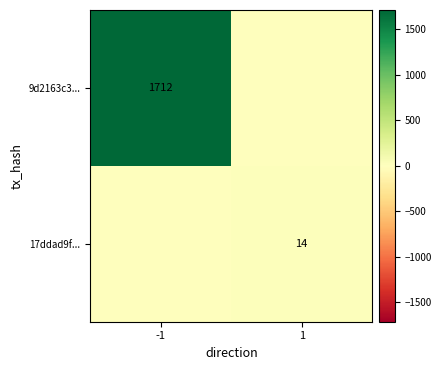

The value of 17ddad9f... at 1 is 14. True or false?

True